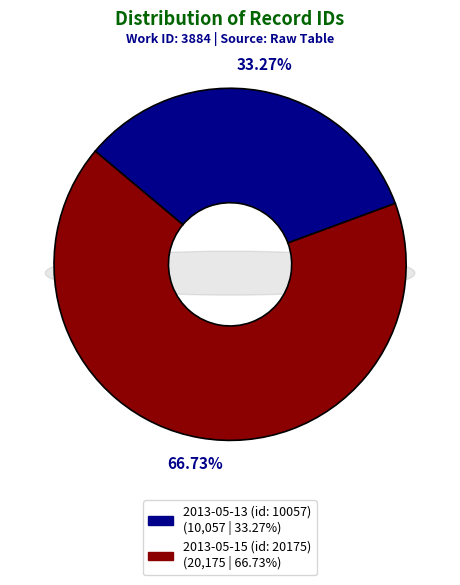

What is the majority slice?

2013-05-15 (id: 20175)